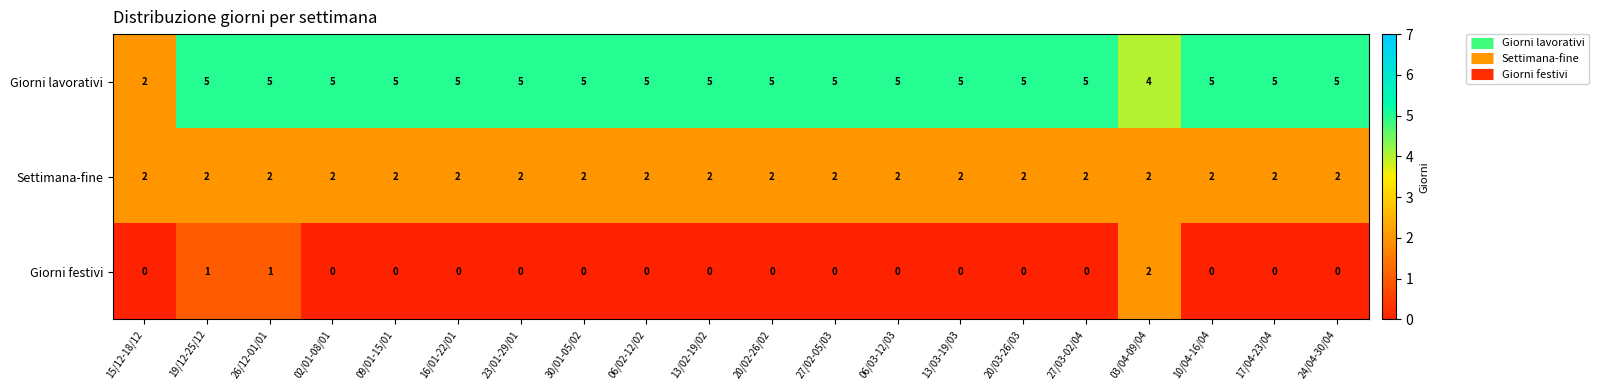

Which series changed the most between 19/12-25/12 and 20/03-26/03?

Giorni festivi